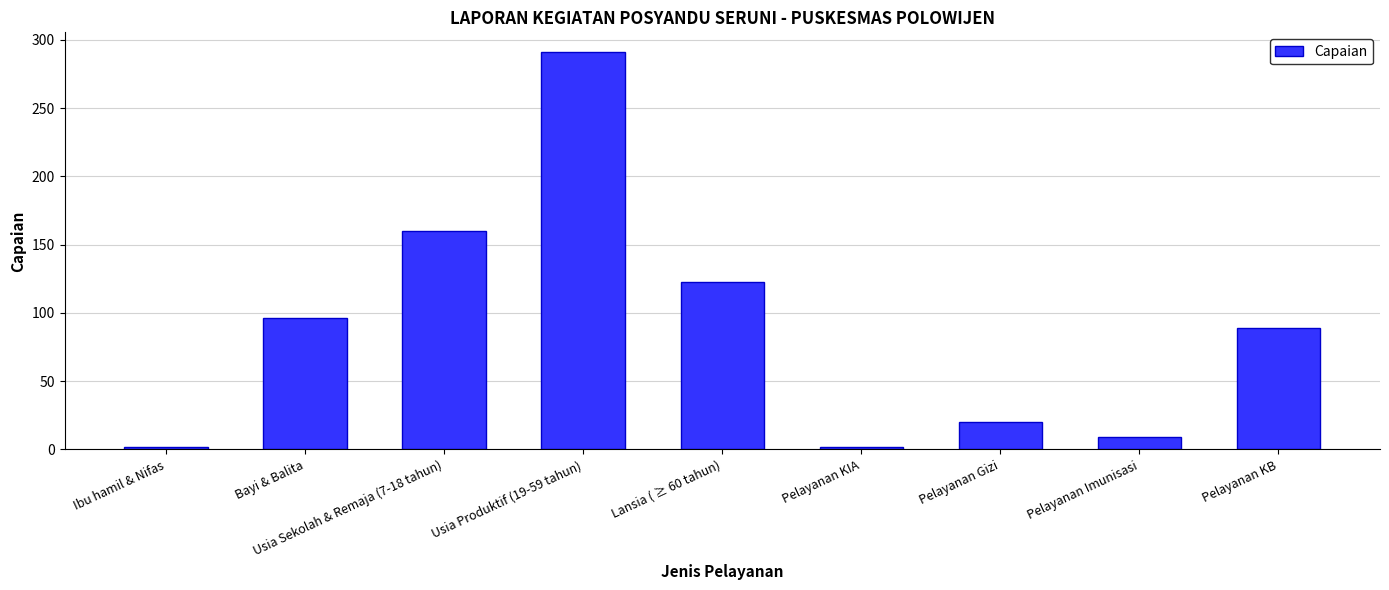

What is the sum of the values at Pelayanan KIA and Pelayanan KB?

91